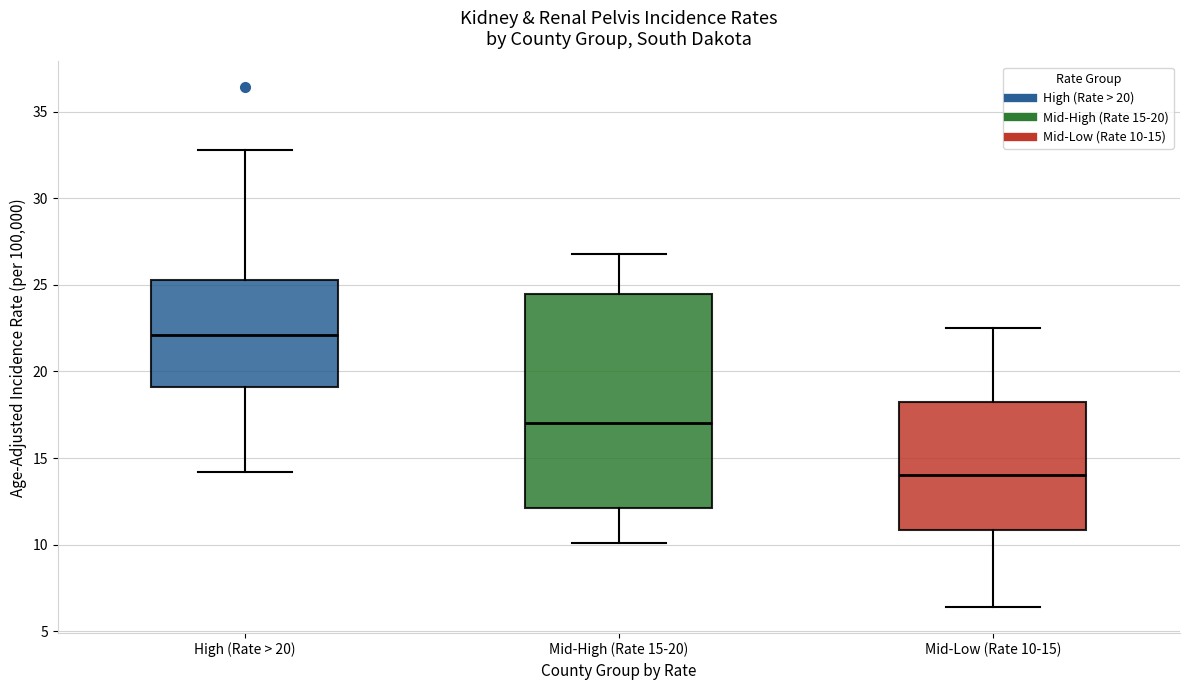

Which box is the tallest, from its lower edge to its upper edge?

Mid-High (Rate 15-20)